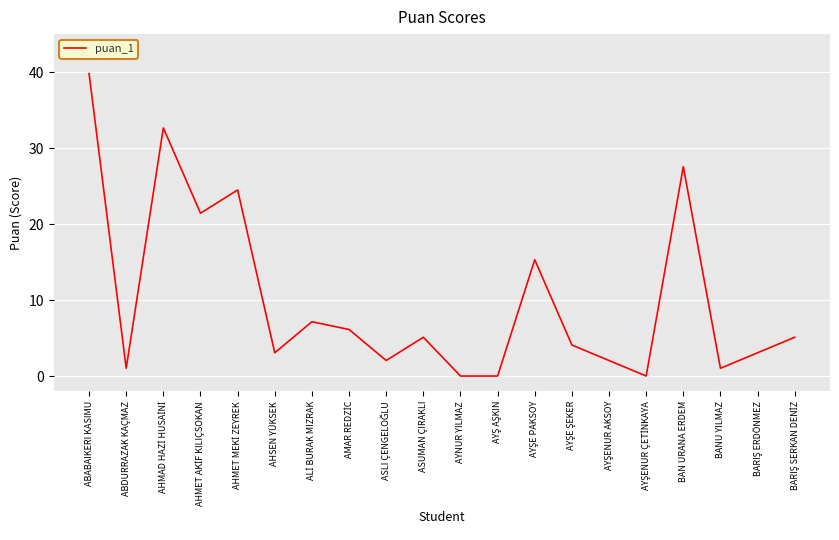

What is the greatest value displayed?

39.8